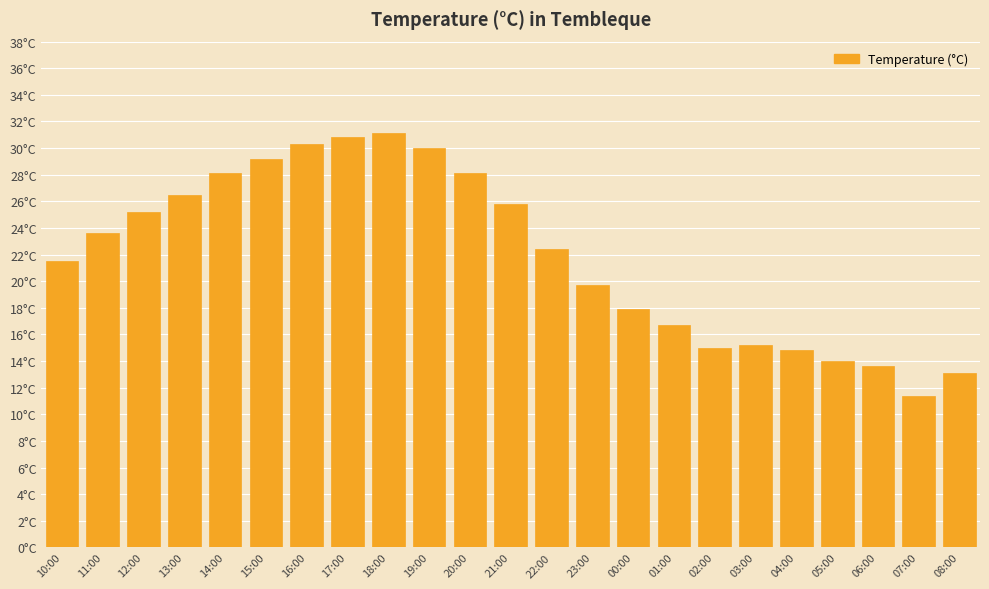

Reading right to left, extract all data points from this chart.

08:00=13.1	07:00=11.4	06:00=13.6	05:00=14.0	04:00=14.8	03:00=15.2	02:00=15.0	01:00=16.7	00:00=17.9	23:00=19.7	22:00=22.4	21:00=25.8	20:00=28.1	19:00=30.0	18:00=31.1	17:00=30.8	16:00=30.3	15:00=29.2	14:00=28.1	13:00=26.5	12:00=25.2	11:00=23.6	10:00=21.5